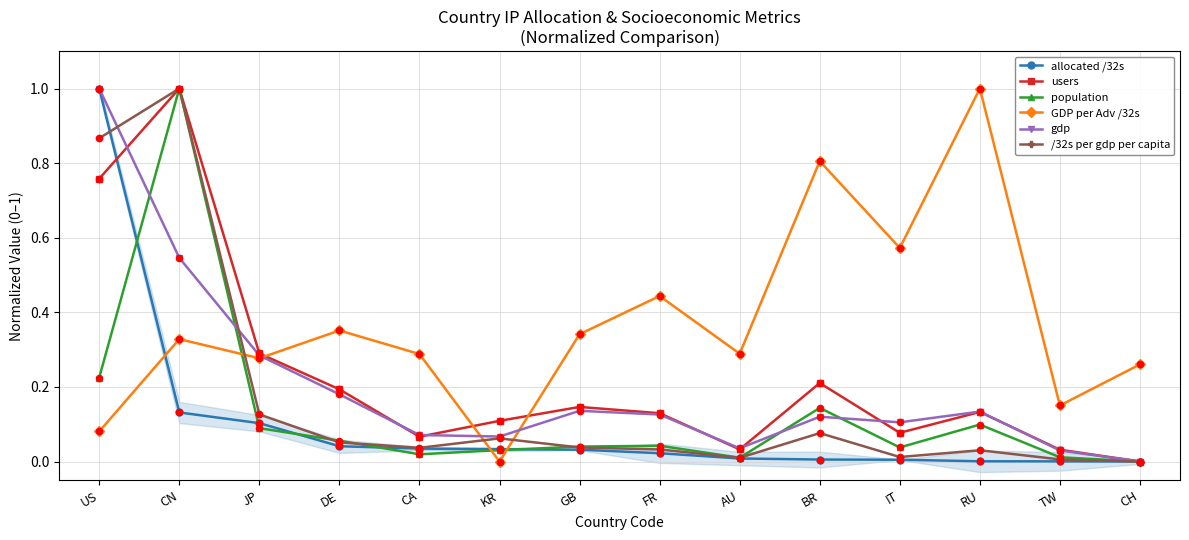

Is the value of gdp at CH greater than the value of /32s per gdp per capita at US?

No